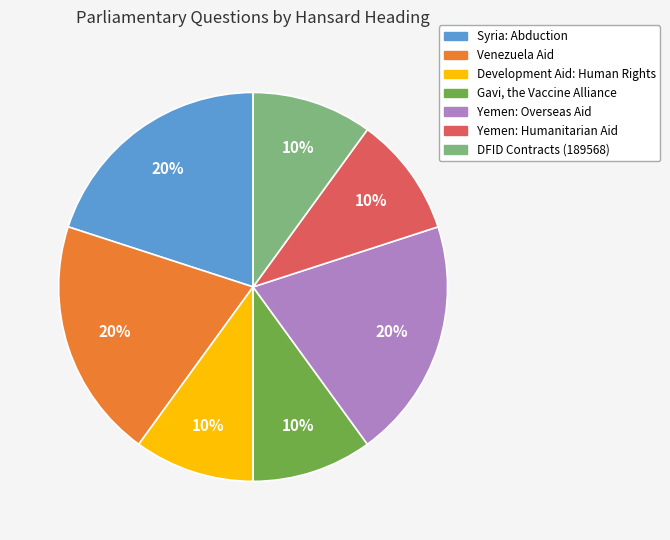

To the nearest percent, what is the difference between the largest and smallest slice percentages?

10%